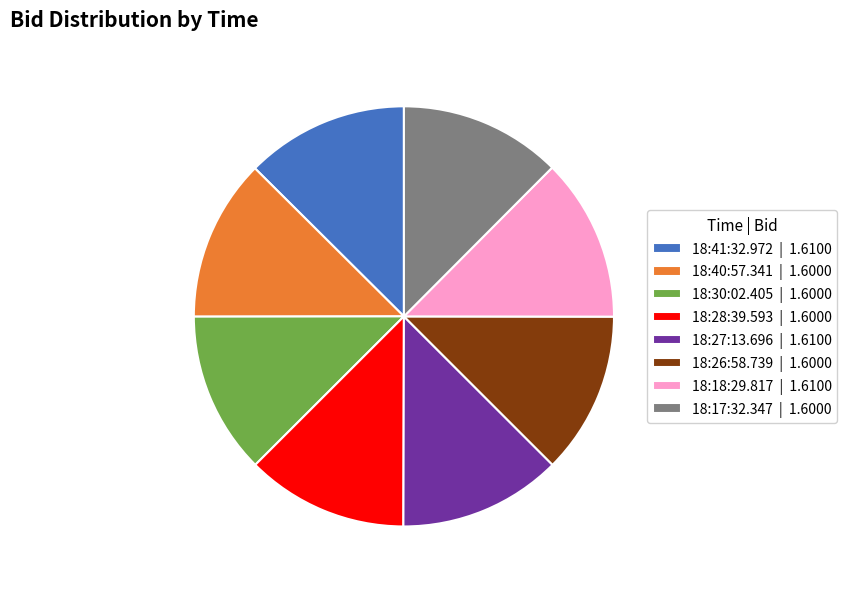

What is the ratio of the value at 18:27:13.696 | 1.6100 to the value at 18:18:29.817 | 1.6100?

1.0